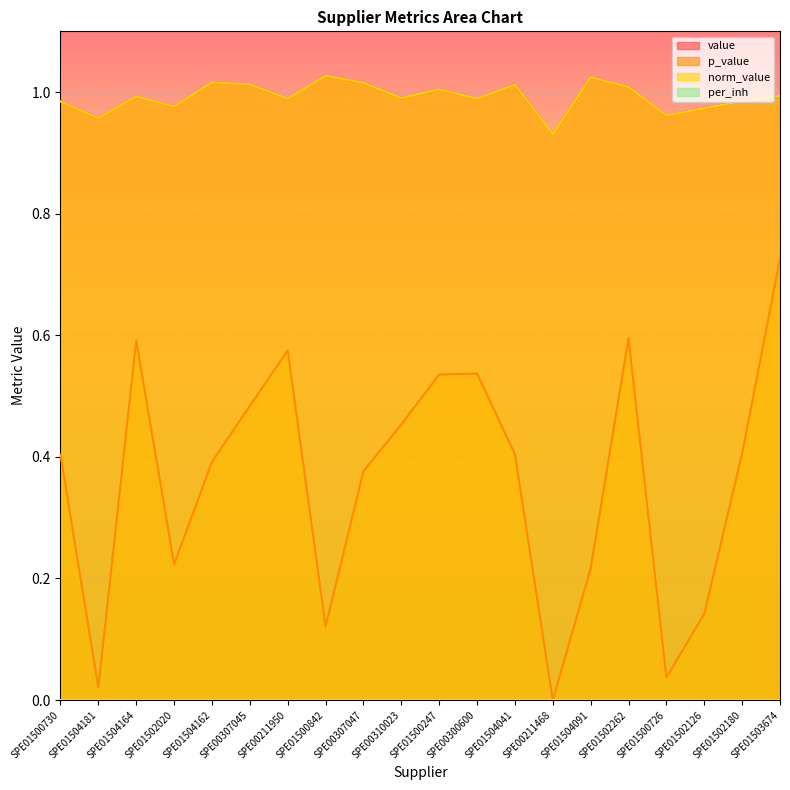

What value does the norm_value series have at SPE00211950?

1.0